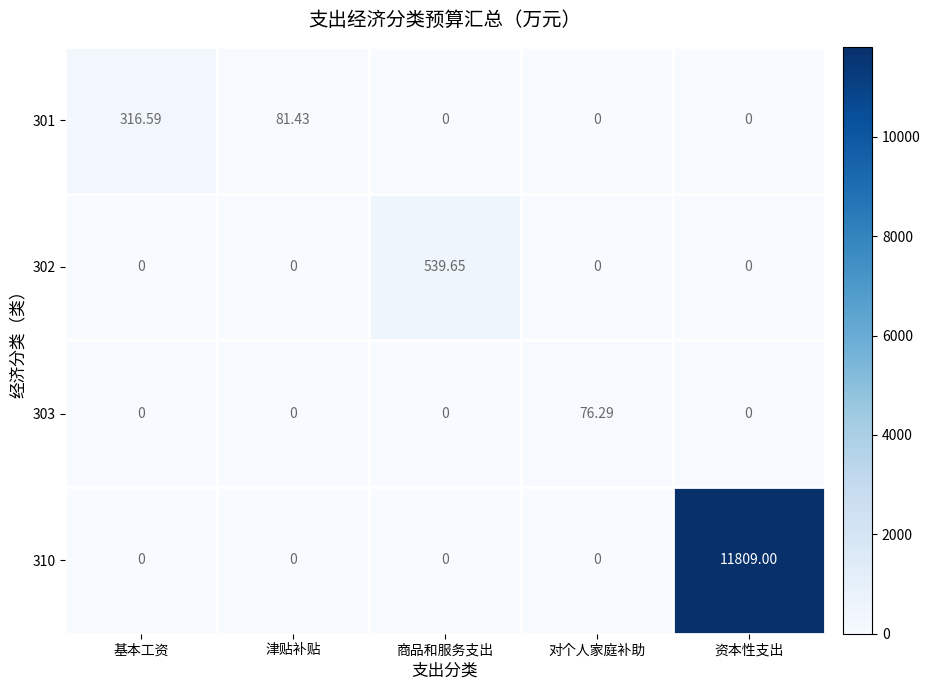

How many data points does each series have?

5